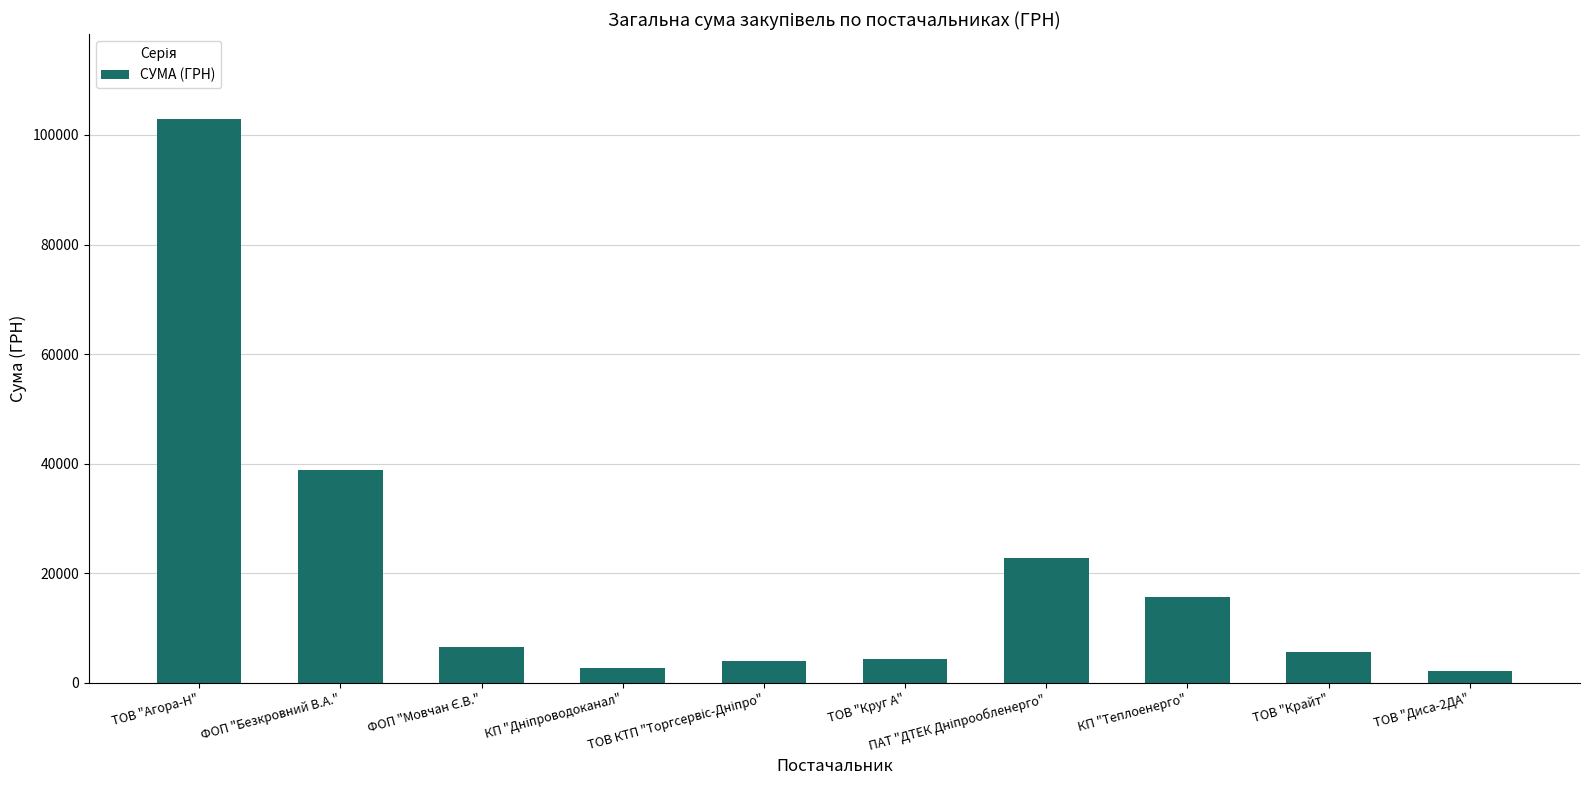

What is the average value?

20530.7